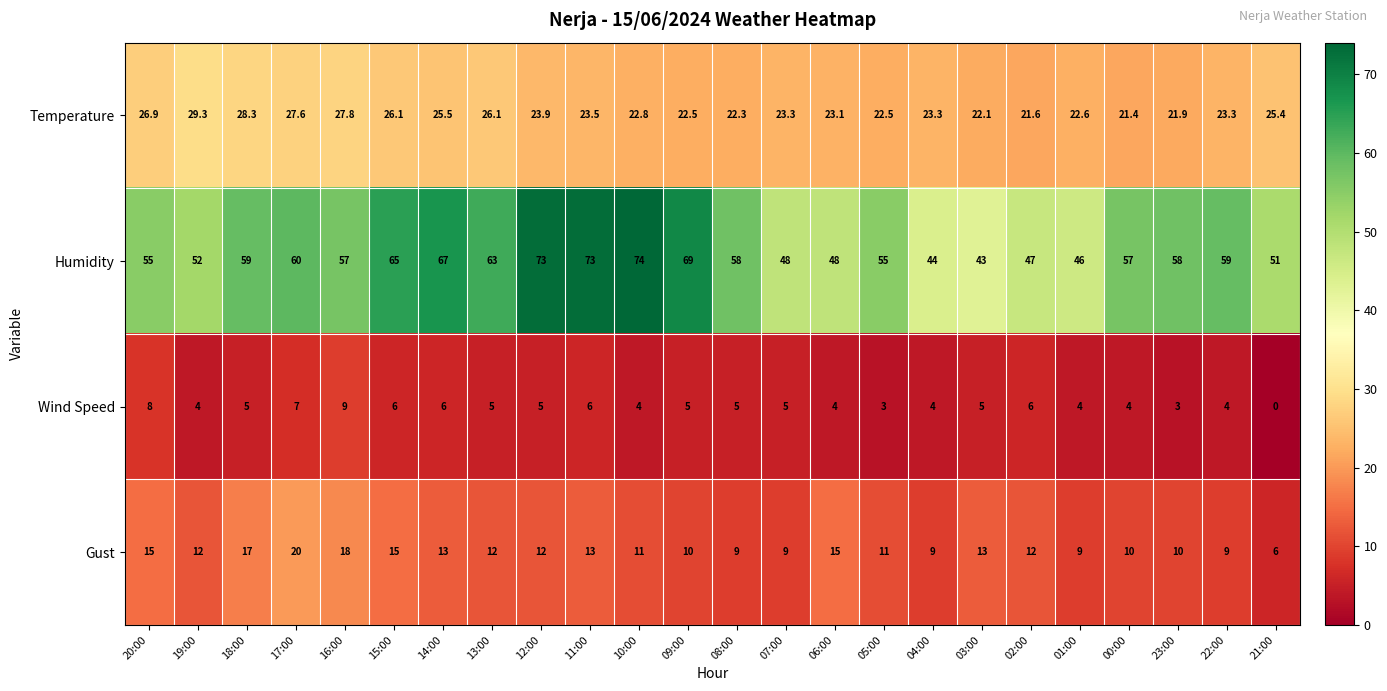

How many data points does each series have?

24